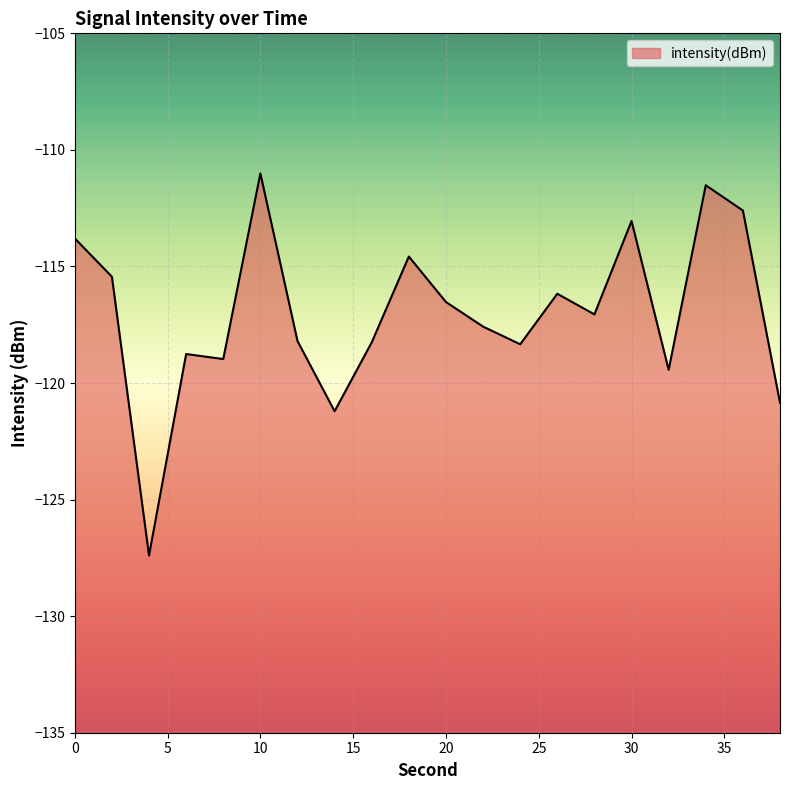

What is the difference between the maximum and second lowest values?

10.2